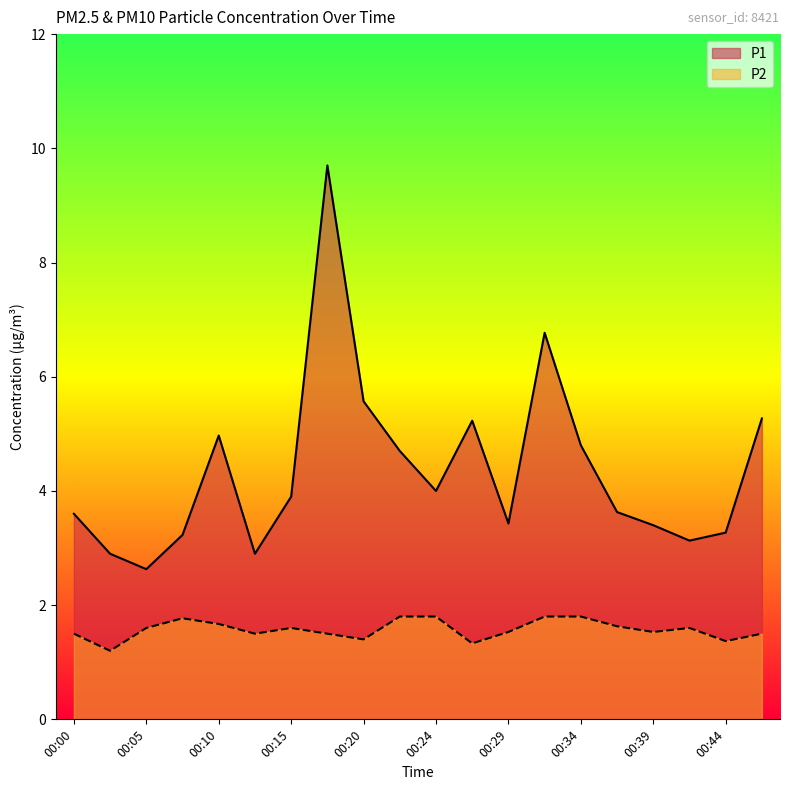

Reading left to right, list all the values displayed in this chart.

P1: 3.6	2.9	2.6	3.2	5.0	2.9	3.9	9.7	5.6	4.7	4.0	5.2	3.4	6.8	4.8	3.6	3.4	3.1	3.3	5.3
P2: 1.5	1.2	1.6	1.8	1.7	1.5	1.6	1.5	1.4	1.8	1.8	1.3	1.5	1.8	1.8	1.6	1.5	1.6	1.4	1.5